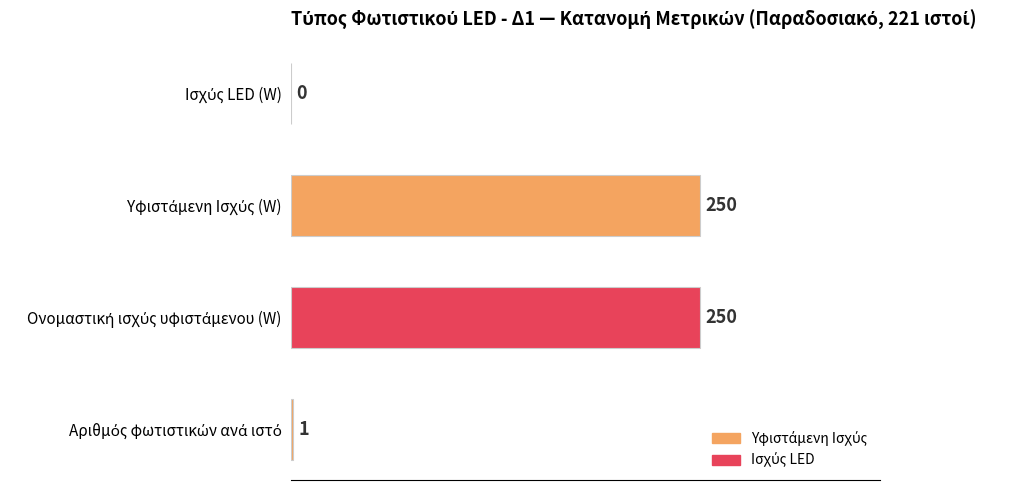

How many series are shown in this chart?

1